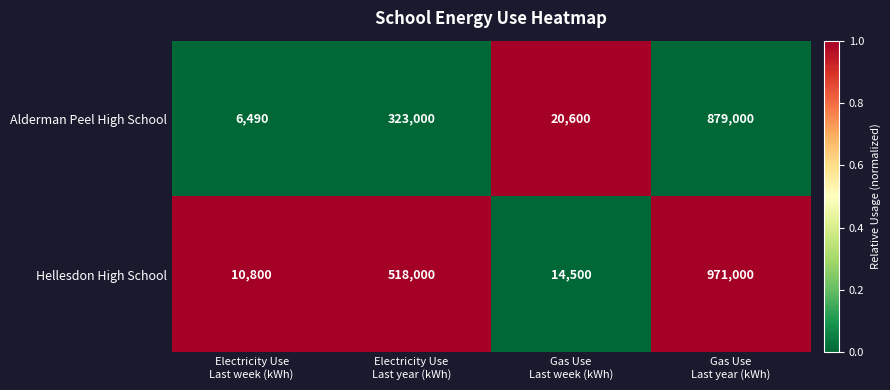

List the series in order of their overall mean, highest first.

Hellesdon High School, Alderman Peel High School